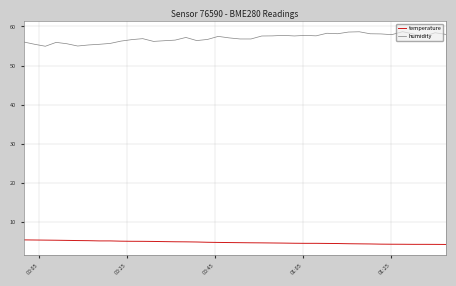

Rank the series by their average value, from highest to lowest.

humidity, temperature